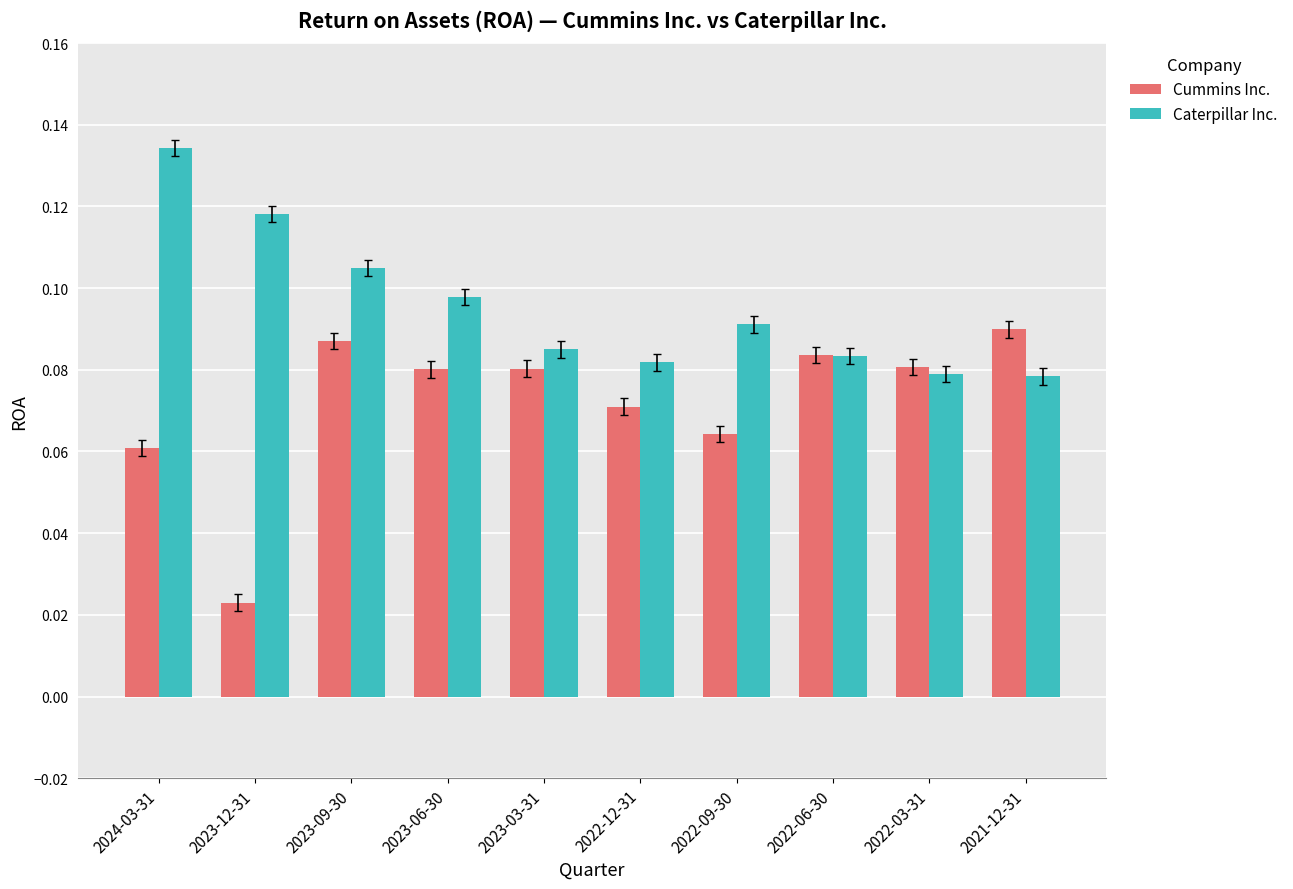

What is the label of the 6th bar from the right?

2023-03-31